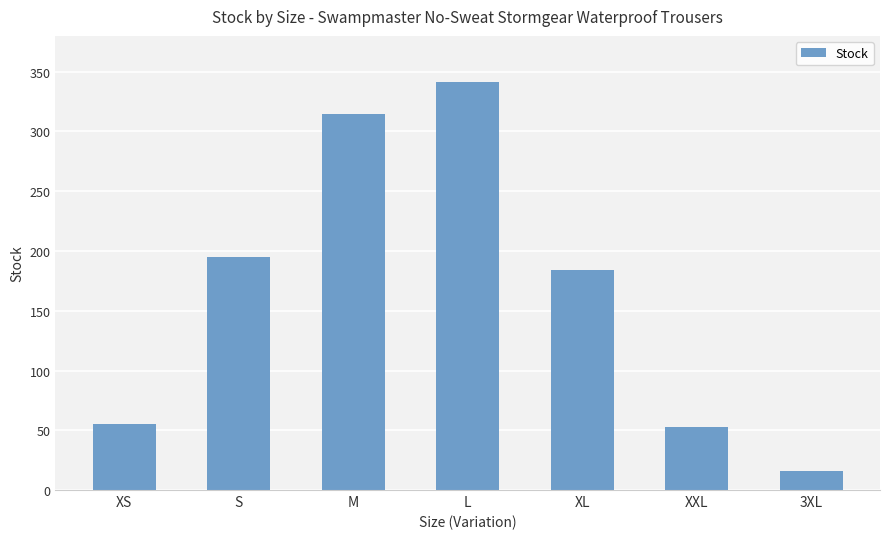

At which category does the chart reach its peak across all series?

L